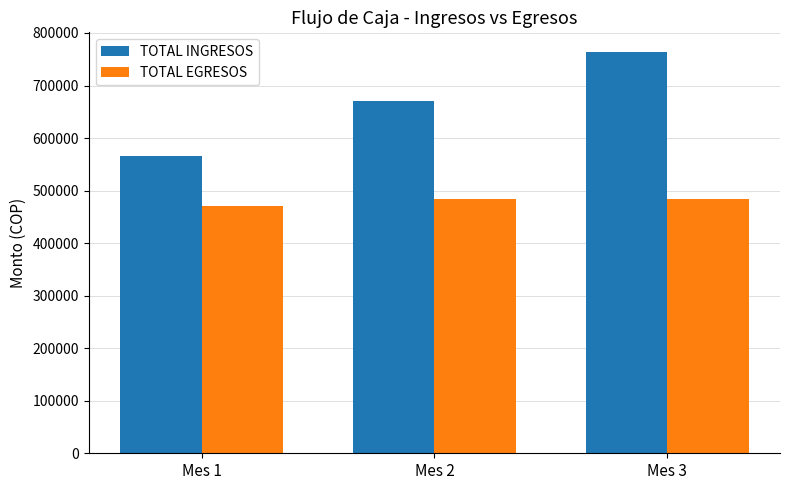

What is the difference between the highest and lowest values at Mes 1?

94029.5